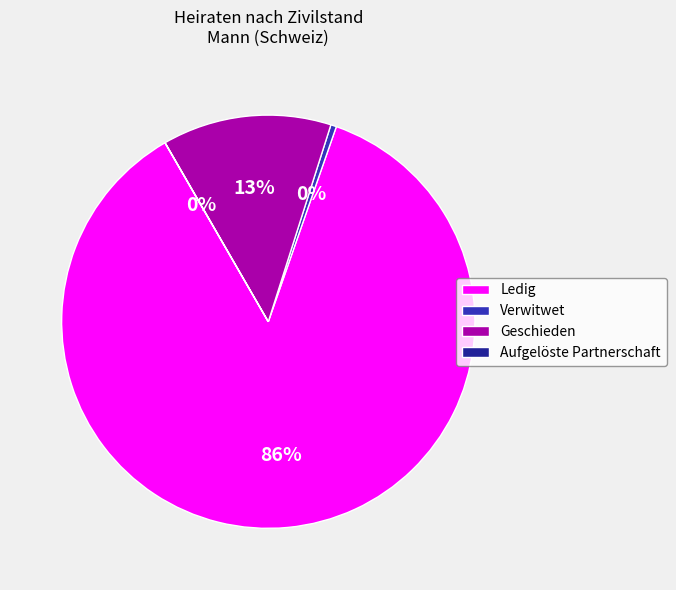

What is the largest slice in the pie chart?

Ledig